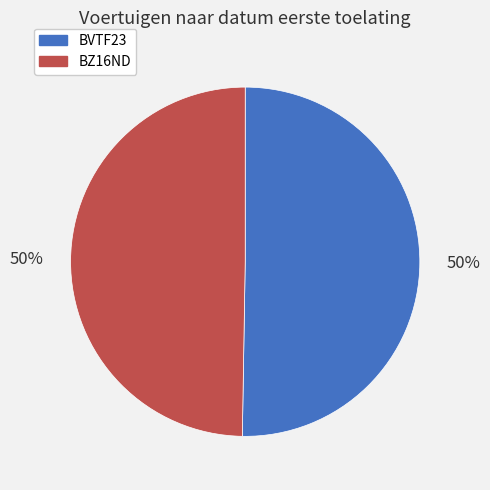

To the nearest percent, what is the combined percentage of BZ16ND and BVTF23?

100%